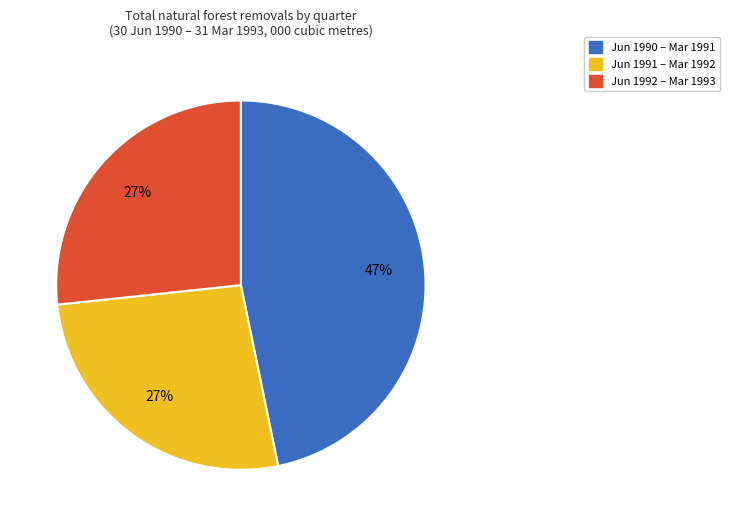

Is there a majority slice in this chart?

No